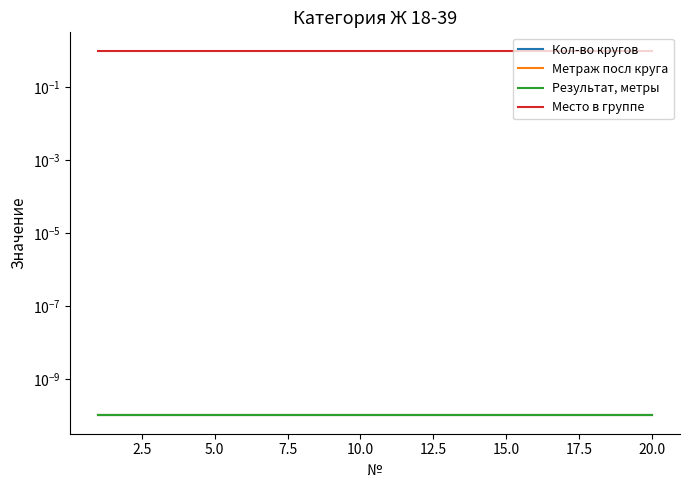

True or false: Метраж посл круга has a value of 0.0 at 2.5.

False